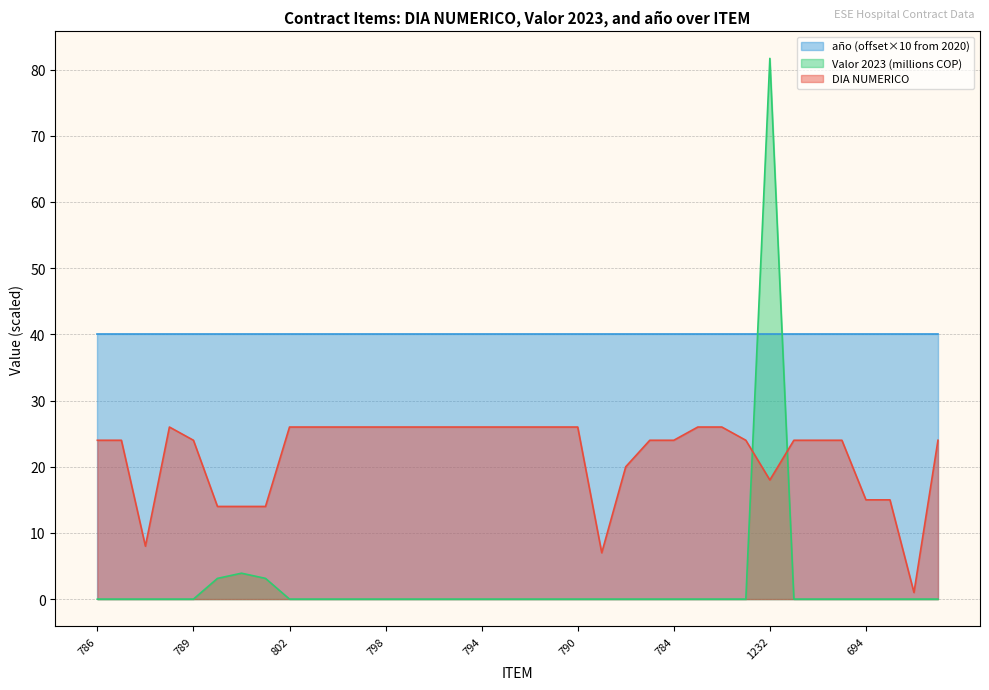

In DIA NUMERICO, how many points are higher than both neighbors (excluding endpoints)?

1